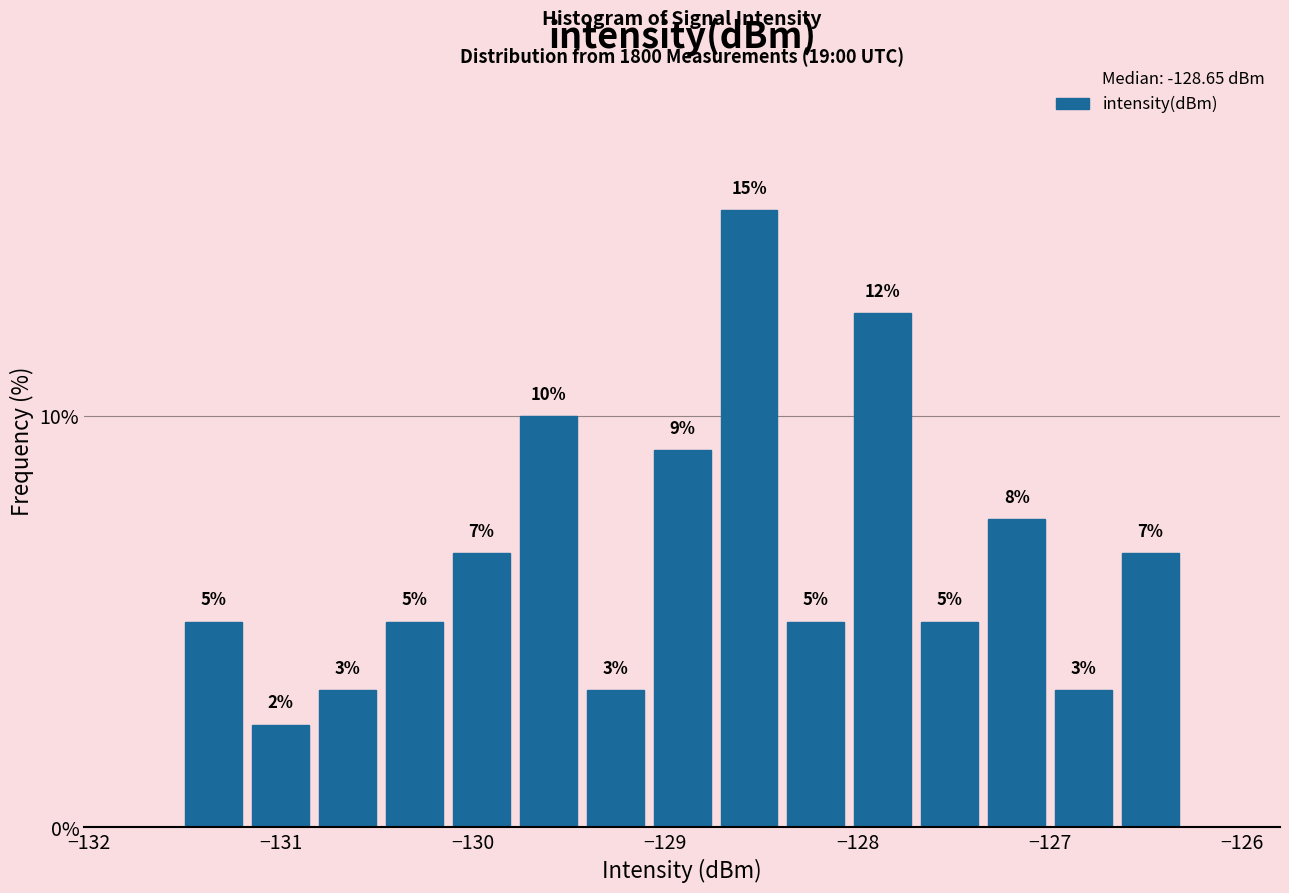

Around what value on the x-axis is the tallest bar? Give the approximate position of its centre, as read against the axis.

-128.6